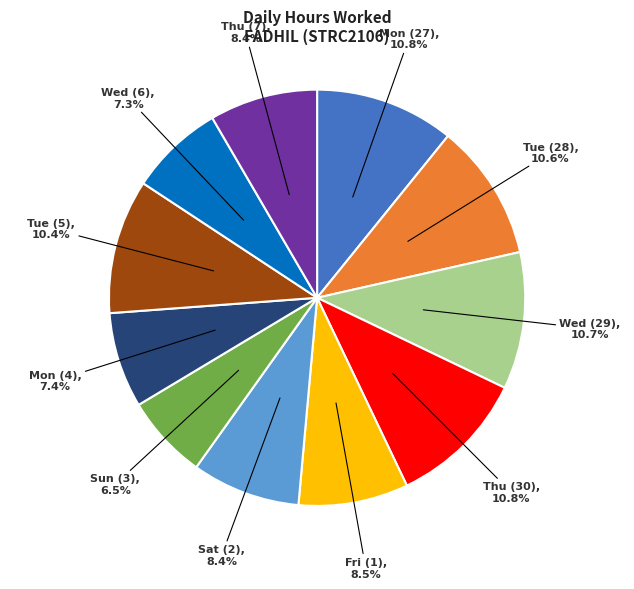

To the nearest percent, what percentage of the pie is Thu (7)?

8%